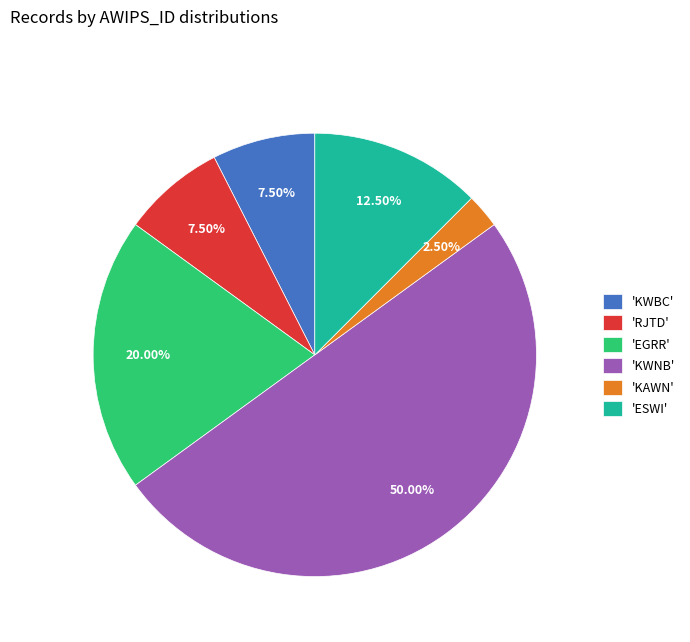

Which slice is the smallest?

'KAWN'